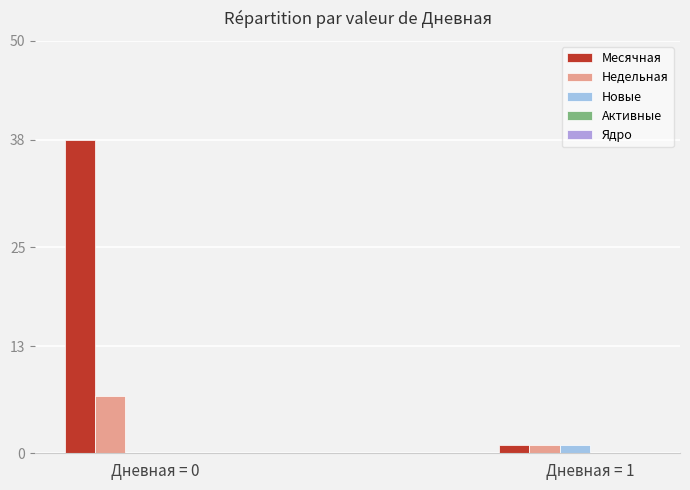

Is it true that Недельная equals 7 at Дневная = 0?

True